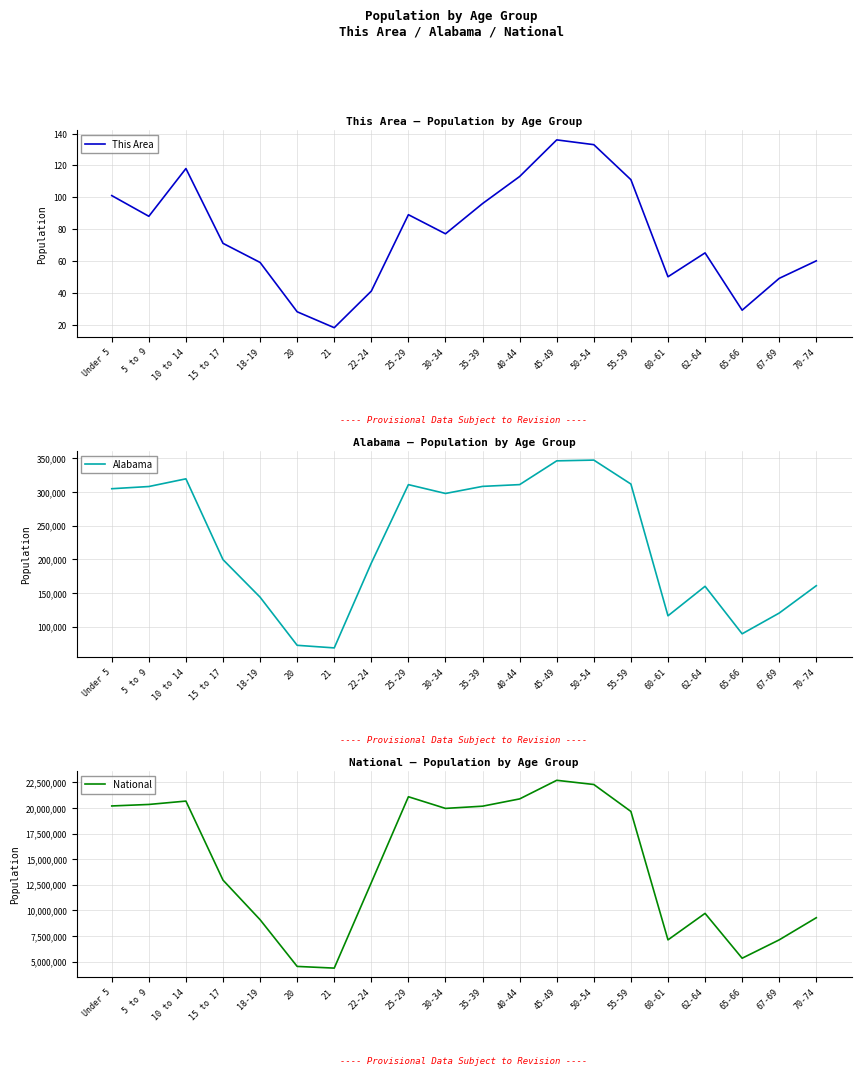

At how many categories does at least one series exceed 3096052?

20